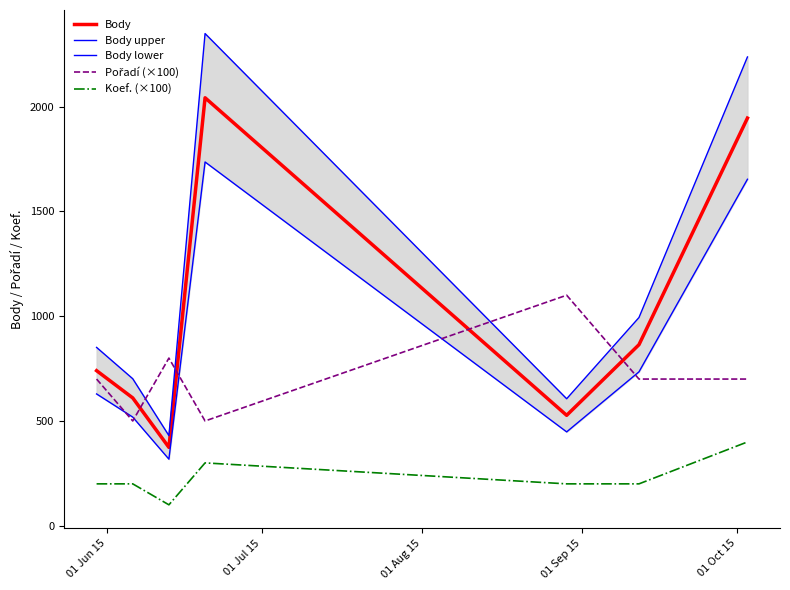

Reading left to right, what are all the values shown in this chart?

Body: 740.0	610.0	374.0	2042.0	527.0	864.0	1945.0
Body upper: 851.0	701.5	430.1	2348.3	606.0	993.6	2236.8
Body lower: 629.0	518.5	317.9	1735.7	447.9	734.4	1653.2
Pořadí (×100): 700.0	500.0	800.0	500.0	1100.0	700.0	700.0
Koef. (×100): 200.0	200.0	100.0	300.0	200.0	200.0	400.0